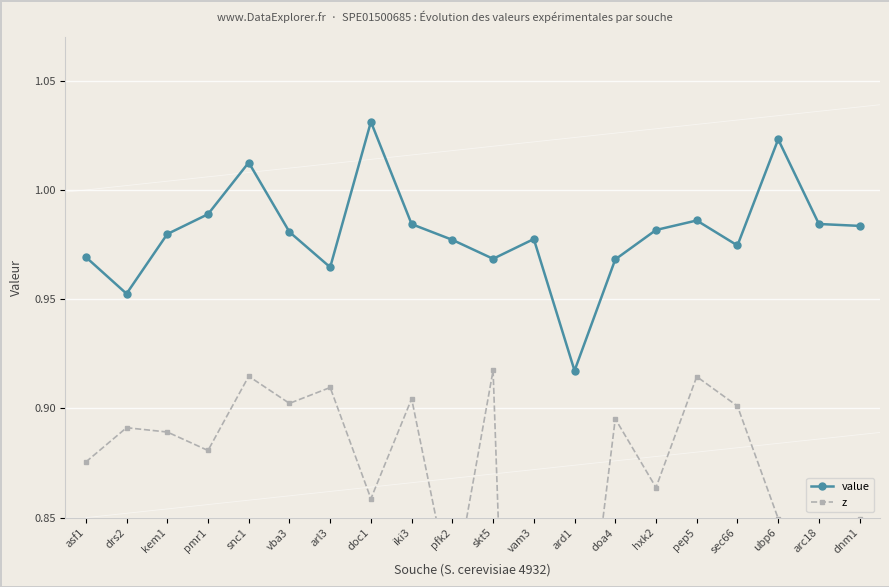

Where is the first local minimum for value?

drs2